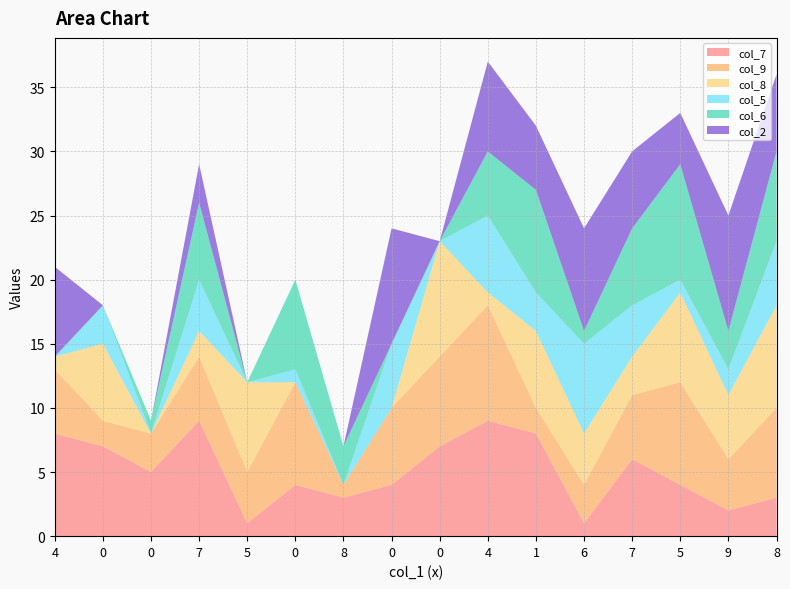

Reading left to right, what are all the values shown in this chart?

col_7: 4=8	0=7	0=5	7=9	5=1	0=4	8=3	0=4	0=7	4=9	1=8	6=1	7=6	5=4	9=2	8=3
col_9: 4=5	0=2	0=3	7=5	5=4	0=8	8=1	0=6	0=7	4=9	1=2	6=3	7=5	5=8	9=4	8=7
col_8: 4=1	0=6	0=0	7=2	5=7	0=0	8=0	0=0	0=9	4=1	1=6	6=4	7=3	5=7	9=5	8=8
col_5: 4=0	0=3	0=0	7=4	5=0	0=1	8=0	0=5	0=0	4=6	1=3	6=7	7=4	5=1	9=2	8=5
col_6: 4=0	0=0	0=1	7=6	5=0	0=7	8=3	0=0	0=0	4=5	1=8	6=1	7=6	5=9	9=3	8=7
col_2: 4=7	0=0	0=0	7=3	5=0	0=0	8=0	0=9	0=0	4=7	1=5	6=8	7=6	5=4	9=9	8=6